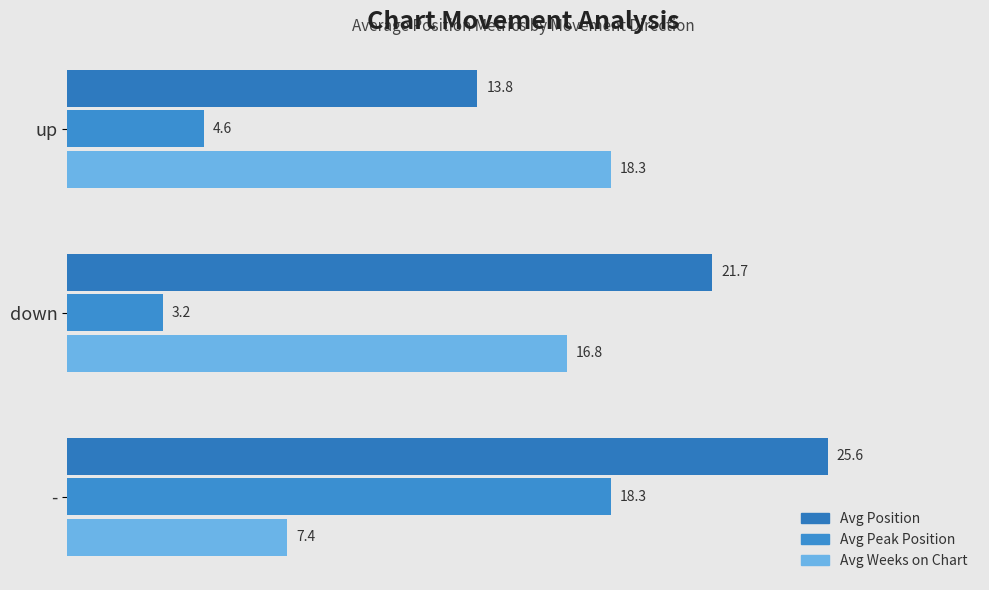

At how many categories does at least one series exceed 20?

2